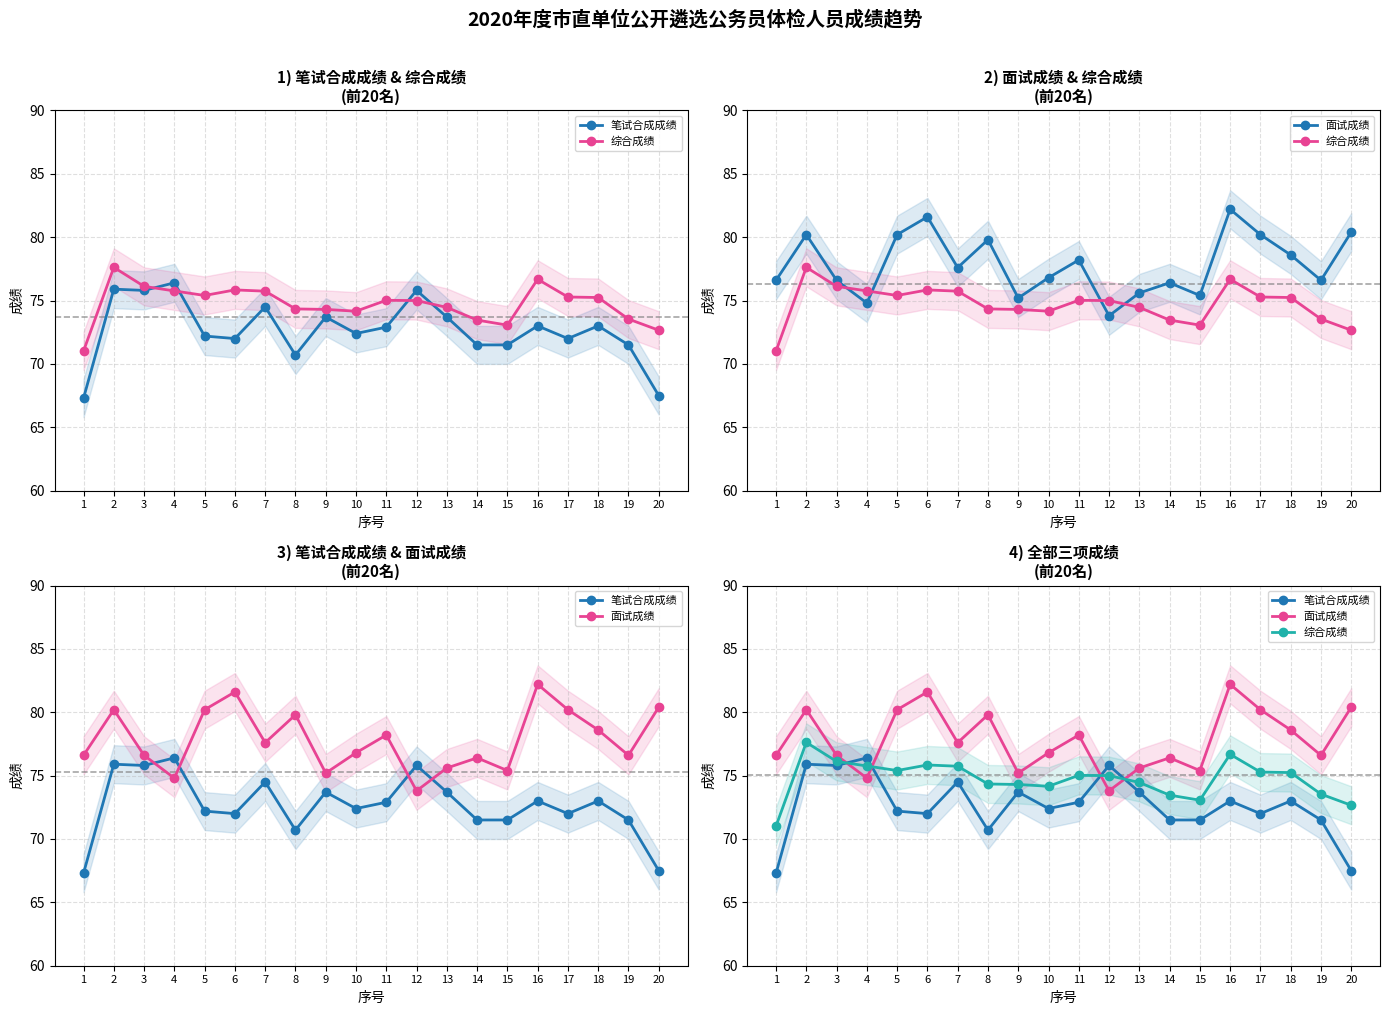

Is the value of 综合成绩 at 19 greater than the value of 笔试合成成绩 at 3?

No